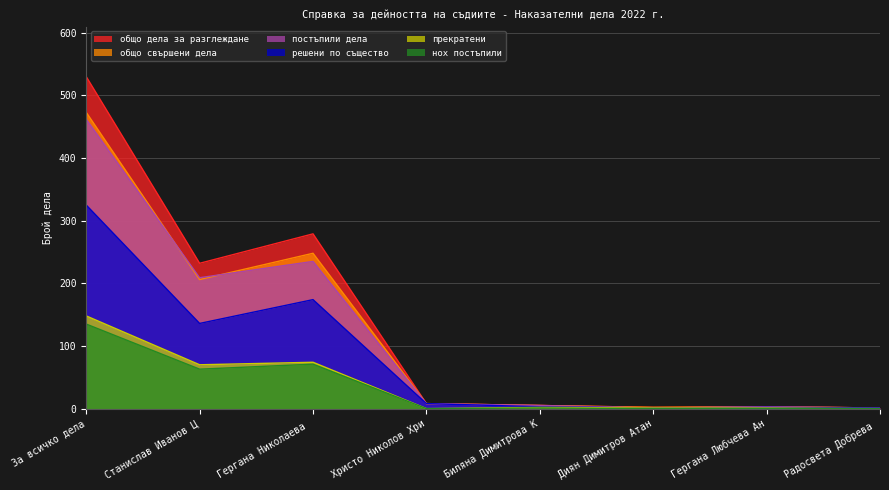

The value of общо свършени дела at Станислав Иванов Ц is 69. True or false?

False